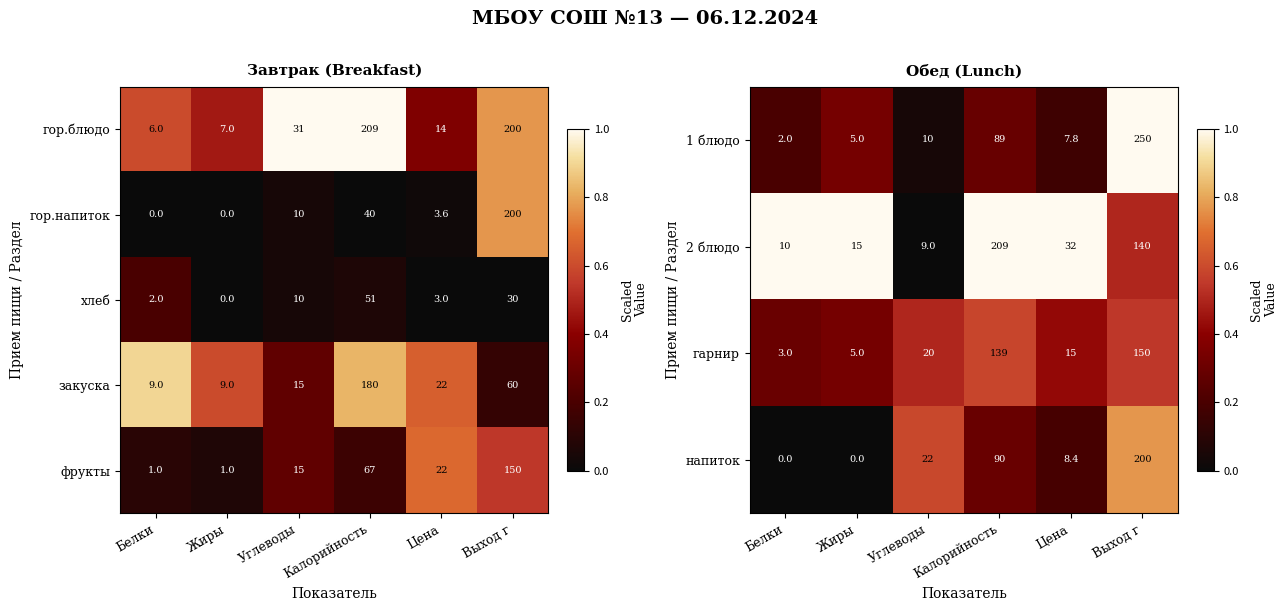

Rank the categories by 2 блюдо value from highest to lowest.

Калорийность, Выход г, Цена, Жиры, Белки, Углеводы